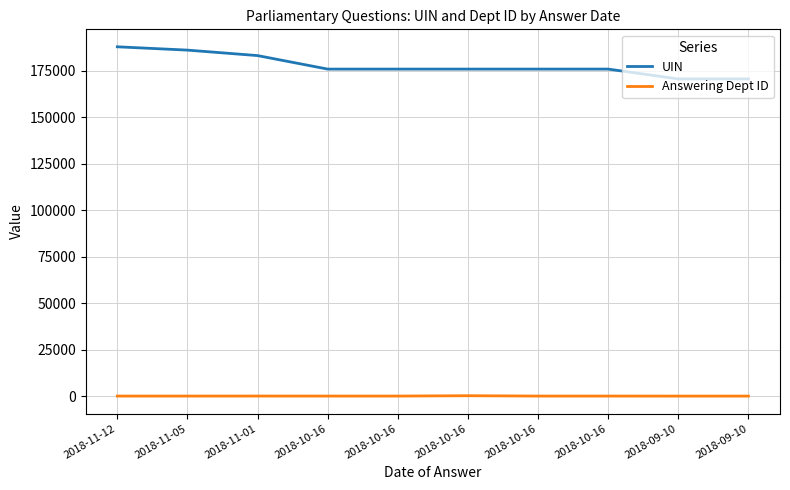

True or false: UIN and Answering Dept ID intersect in this chart.

False